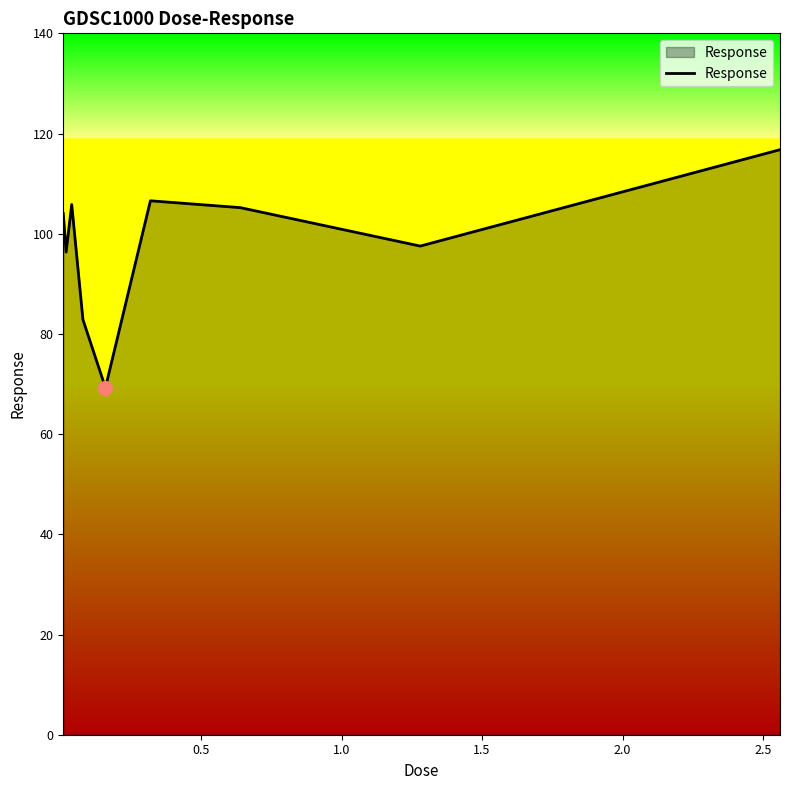

What is the difference between the maximum and minimum values?

47.5